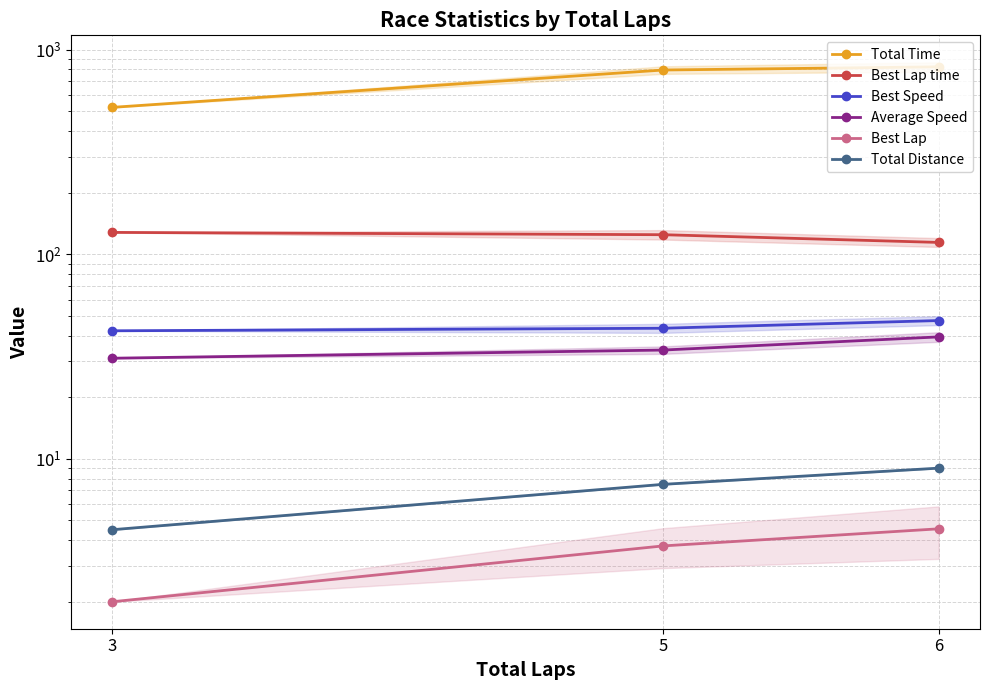

Which has a higher value, 6 or 5?

6